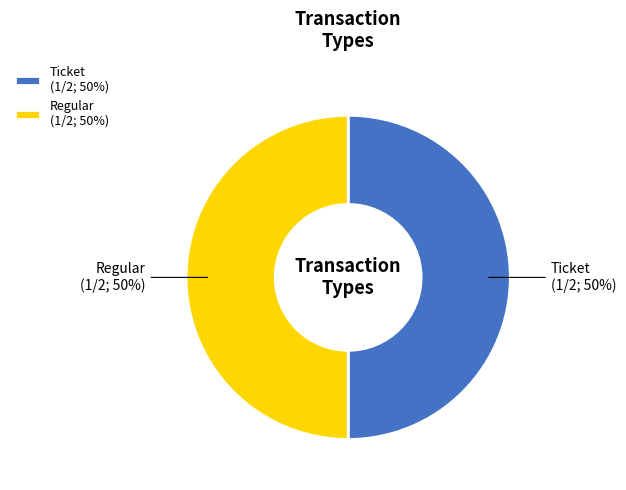

Do Ticket and Regular together represent more than half of the pie?

Yes